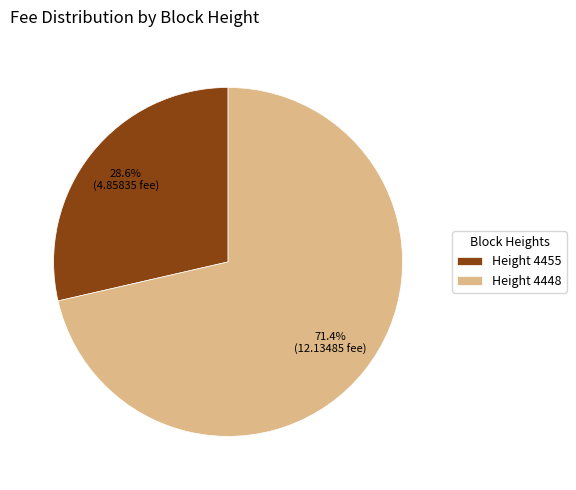

Between Height 4448 and Height 4455, which is larger?

Height 4448